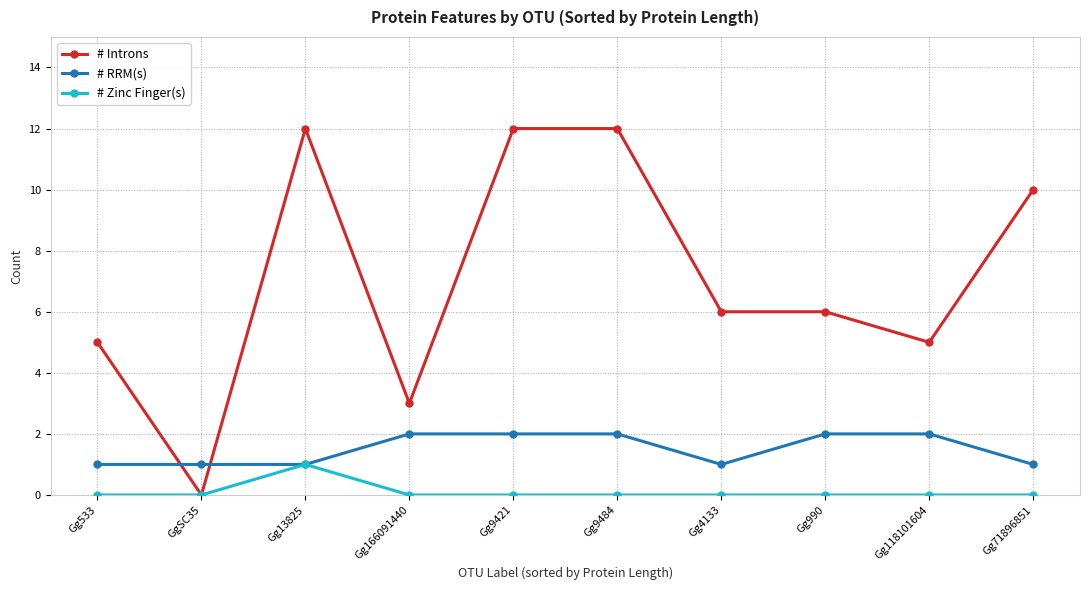

The # RRM(s) series shows 1 at Gg13825. True or false?

True